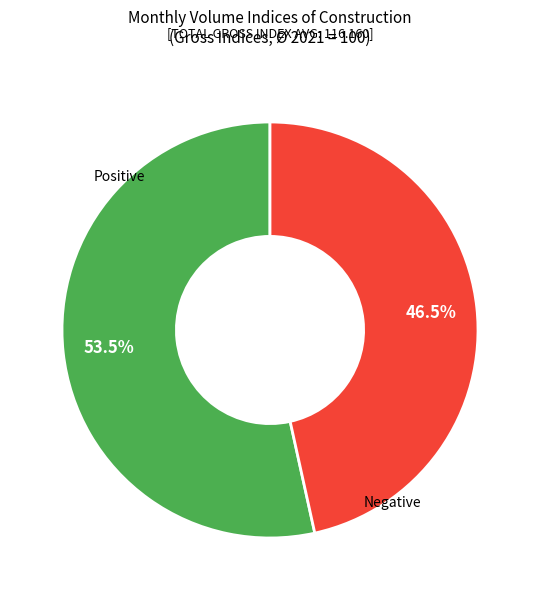

What is the smallest slice in the pie chart?

Negative